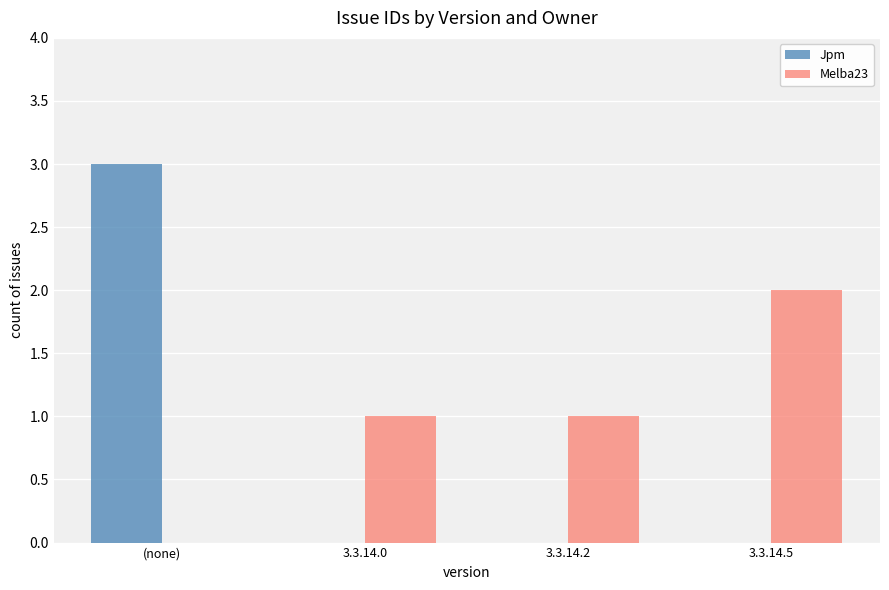

What is the greatest value displayed?

3